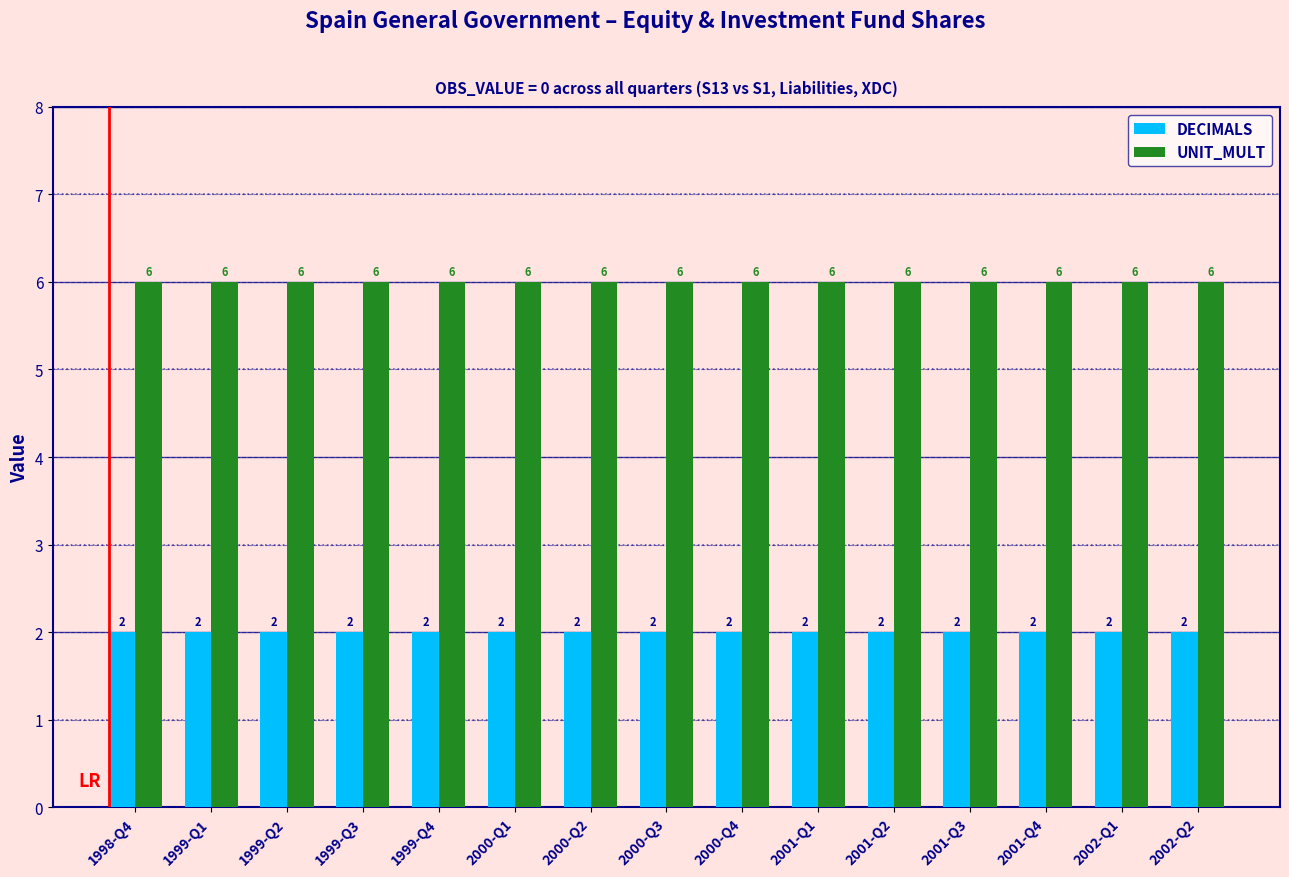

How many bars are there in total?

30